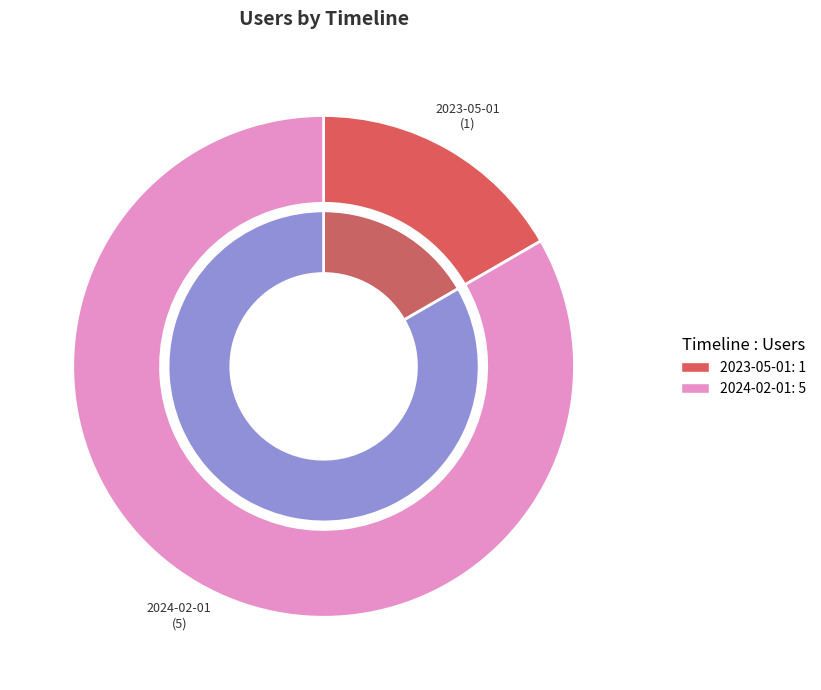

Which category accounts for the majority?

2024-02-01